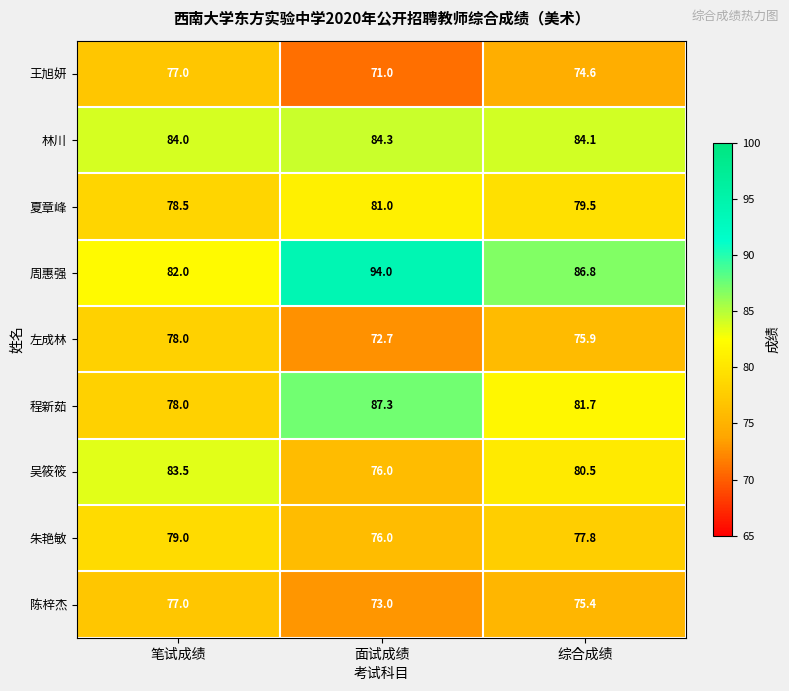

How many data points does each series have?

3